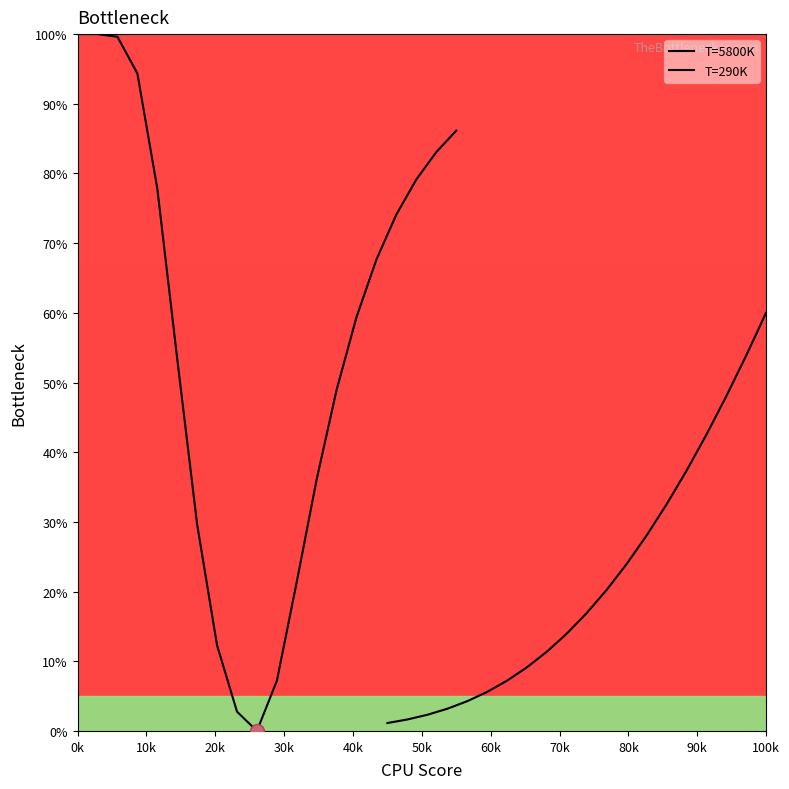

What is the difference between the second highest and second lowest values in the T=290K series?

52.2